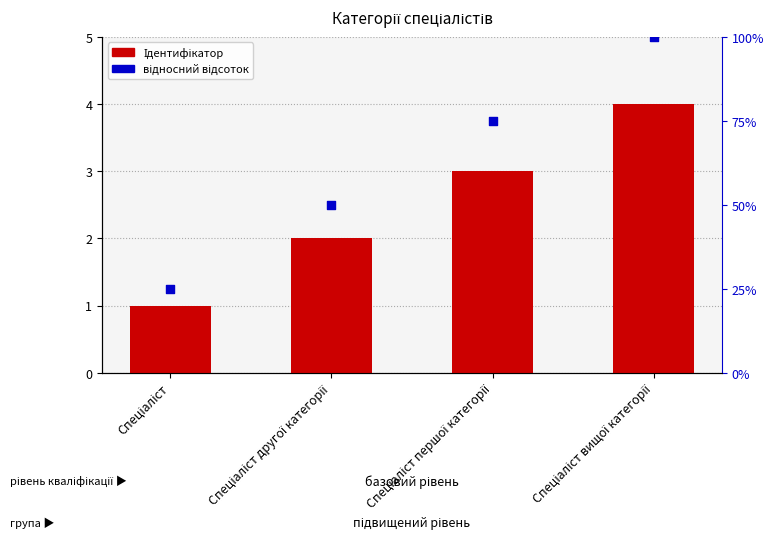

At which category is the sum across all series the highest?

Спеціаліст вищої категорії